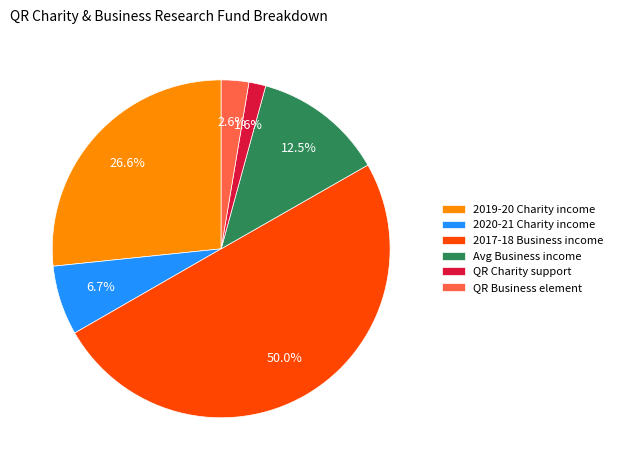

Count the number of slices in the pie.

6